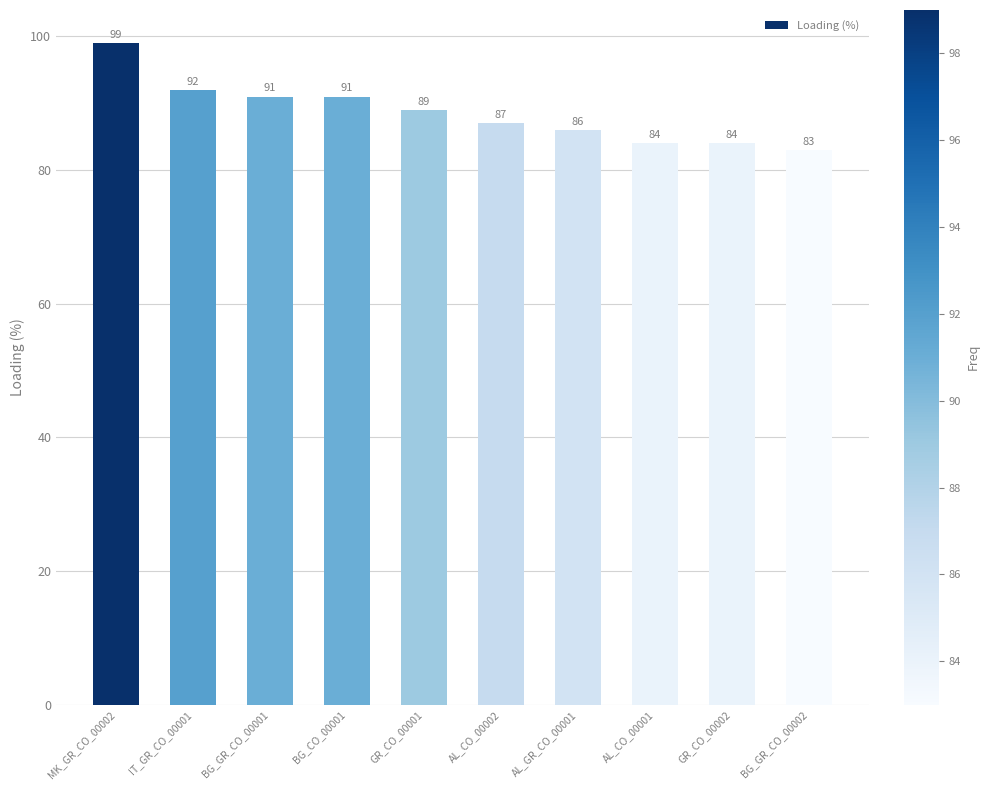

How many series are shown in this chart?

1